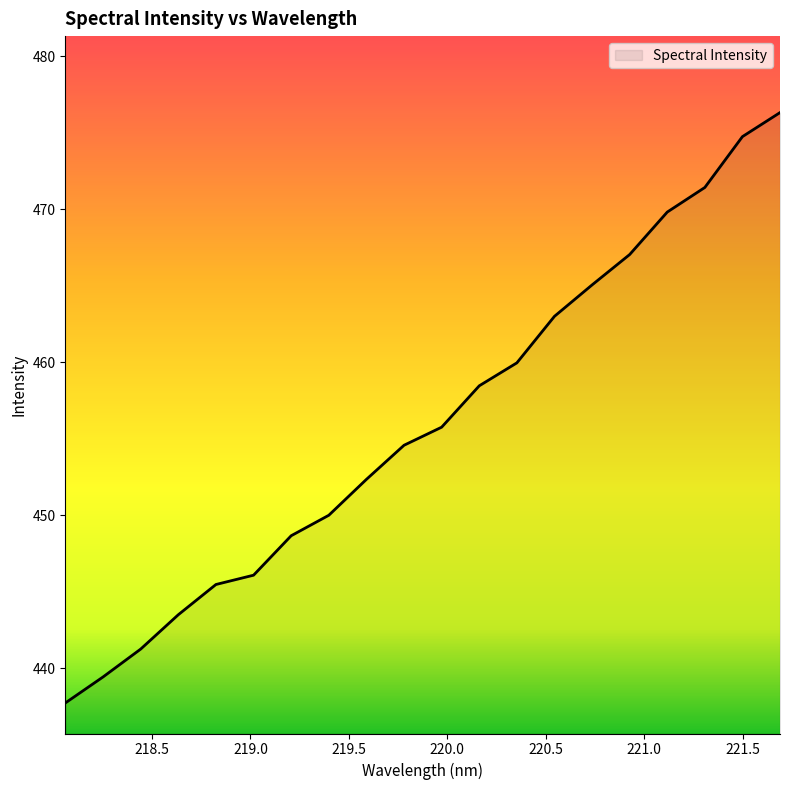

How many lines are shown in the chart?

1